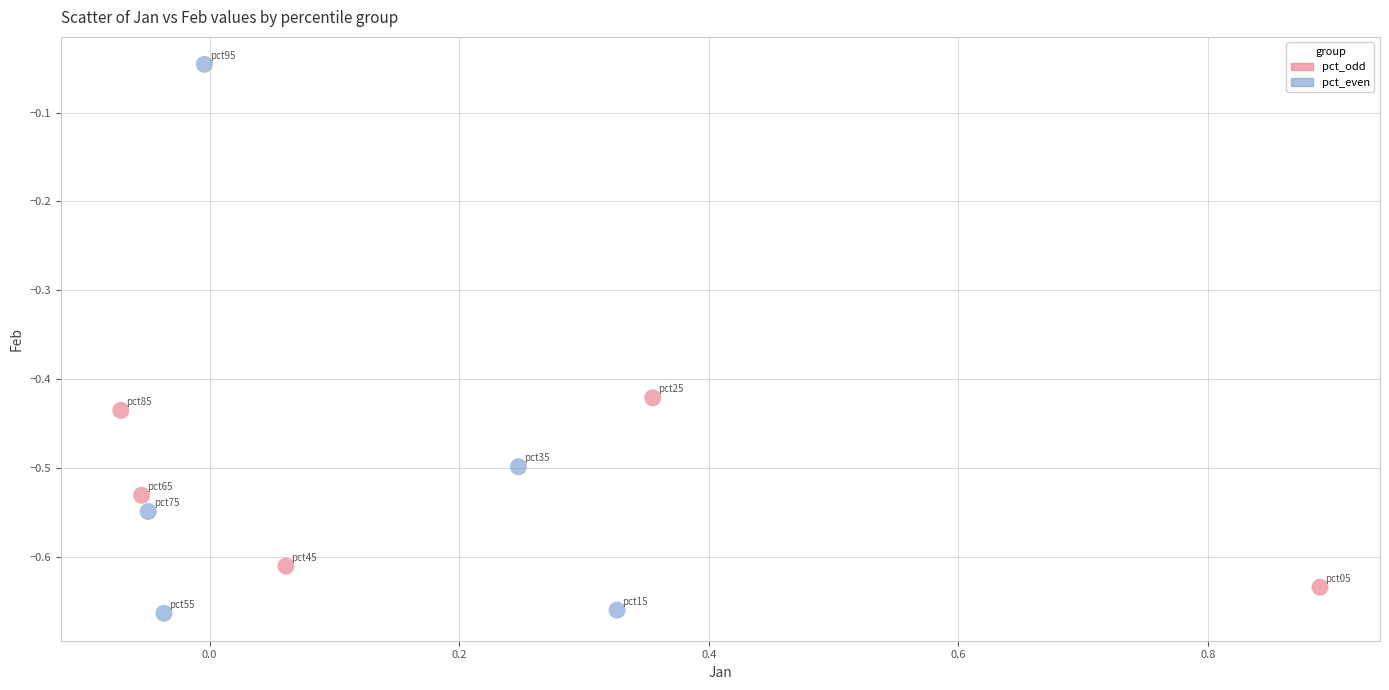

What are all the series names shown in the legend?

pct_odd, pct_even